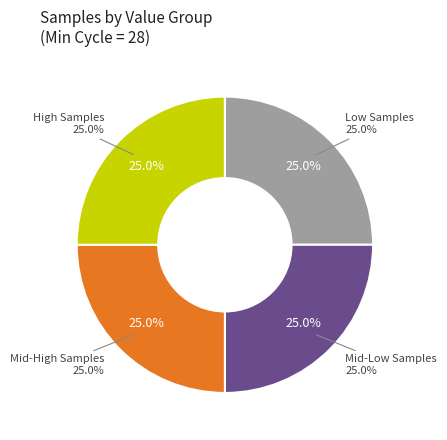

Is it true that 28 is 22% of the pie?

False